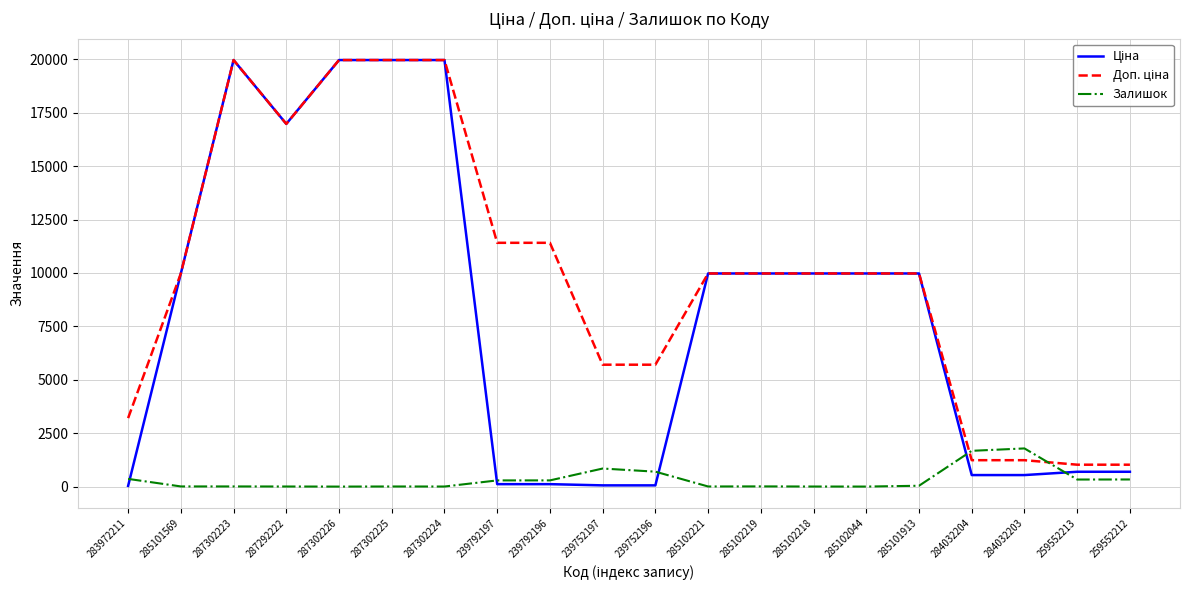

True or false: Залишок has a value of 1.0 at 285102044.

True